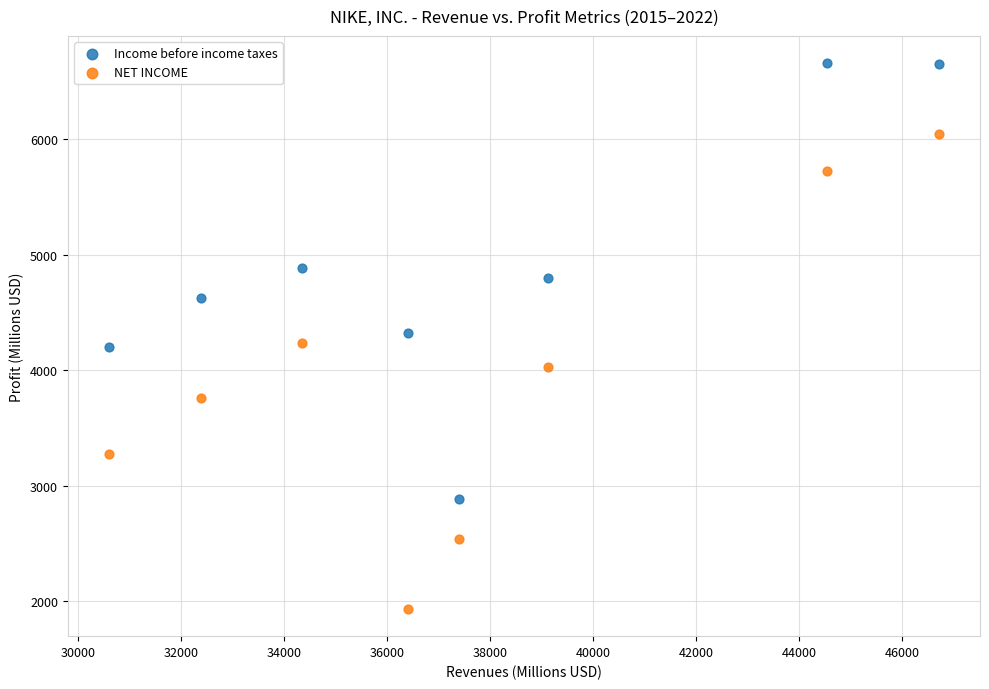

Which series contains the lowest Y value?

NET INCOME